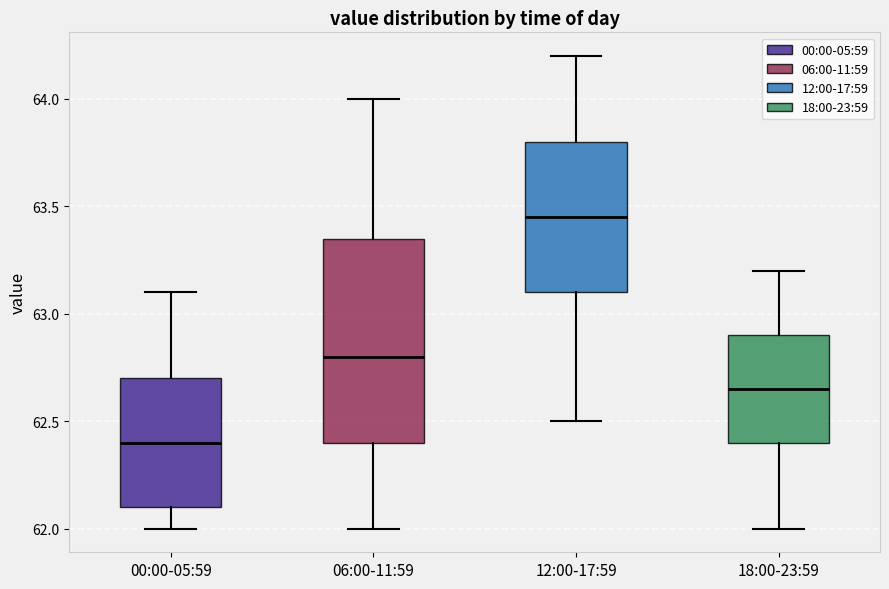

Where does the median line of the box for 00:00-05:59 sit on the y-axis? The values are not printed on the chart, so give them approximately, as read against the axis.

62.40